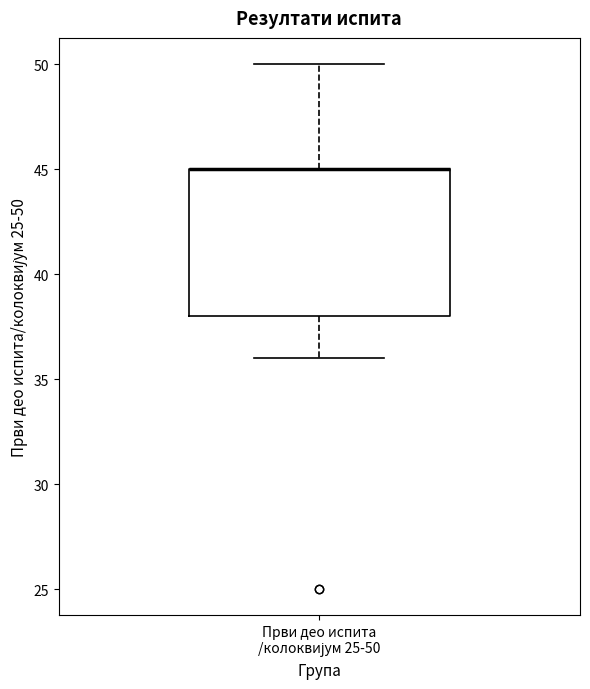

Where does the upper whisker of the box for Први део испита /колоквијум 25-50 end on the y-axis? The values are not printed on the chart, so give them approximately, as read against the axis.

50